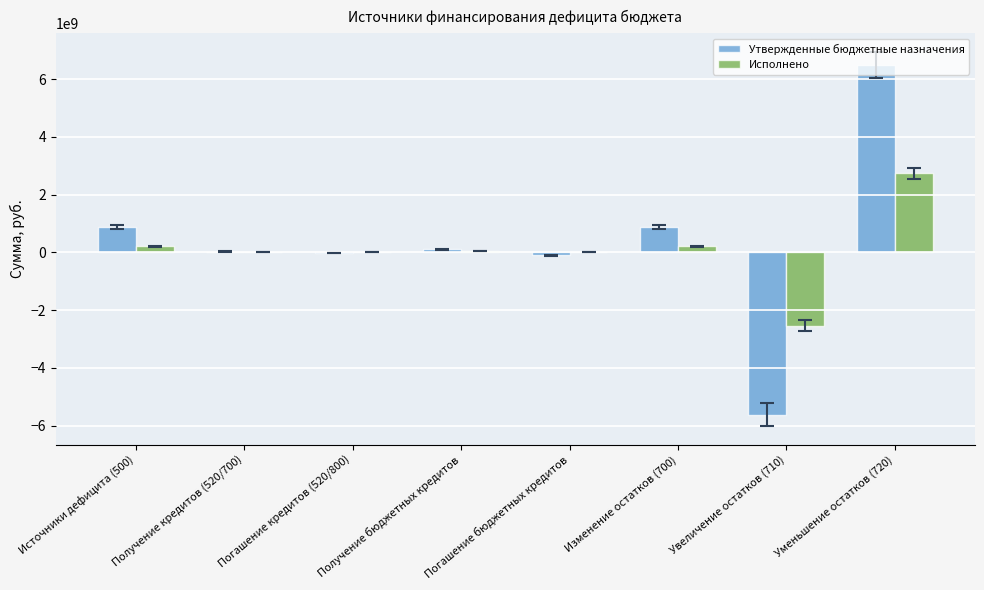

The Утвержденные бюджетные назначения series shows -105000000.0 at Погашение бюджетных кредитов. True or false?

True